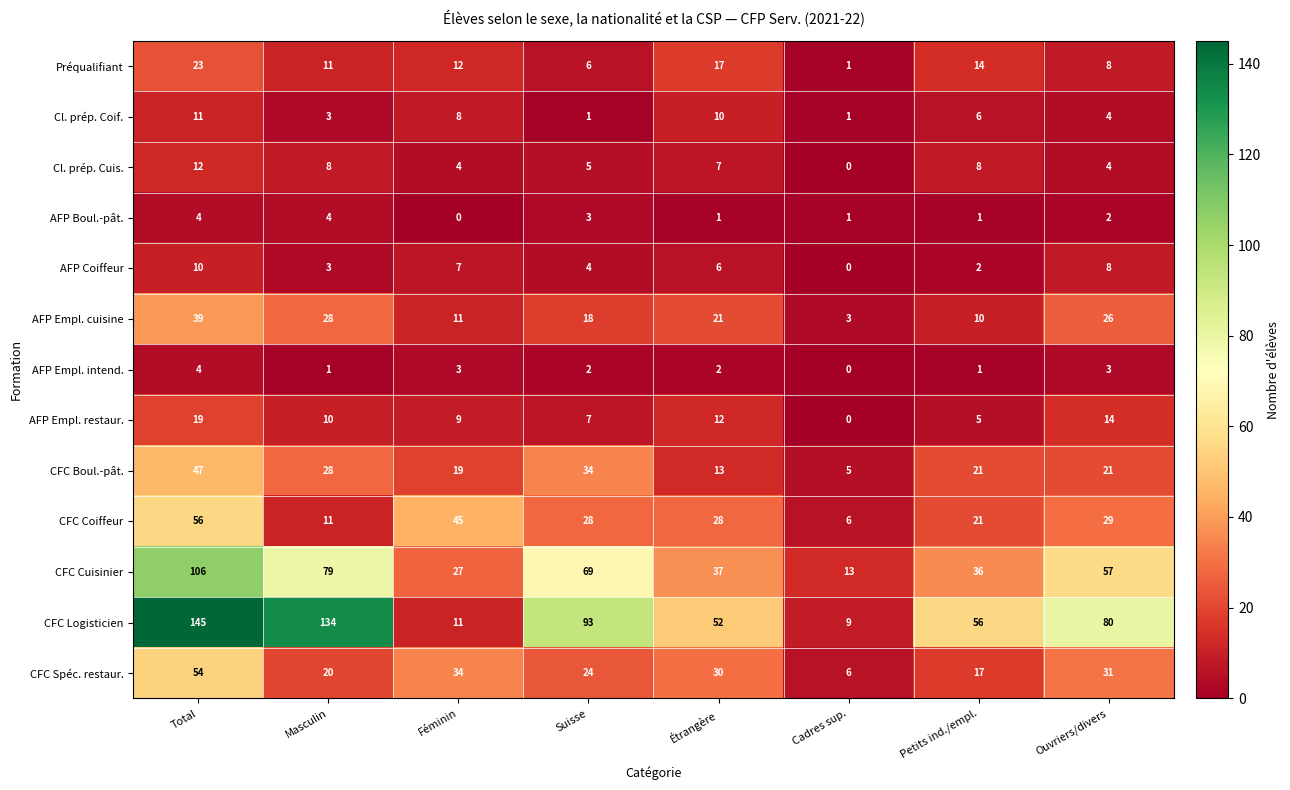

Which series changed the most between Total and Ouvriers/divers?

CFC Logisticien